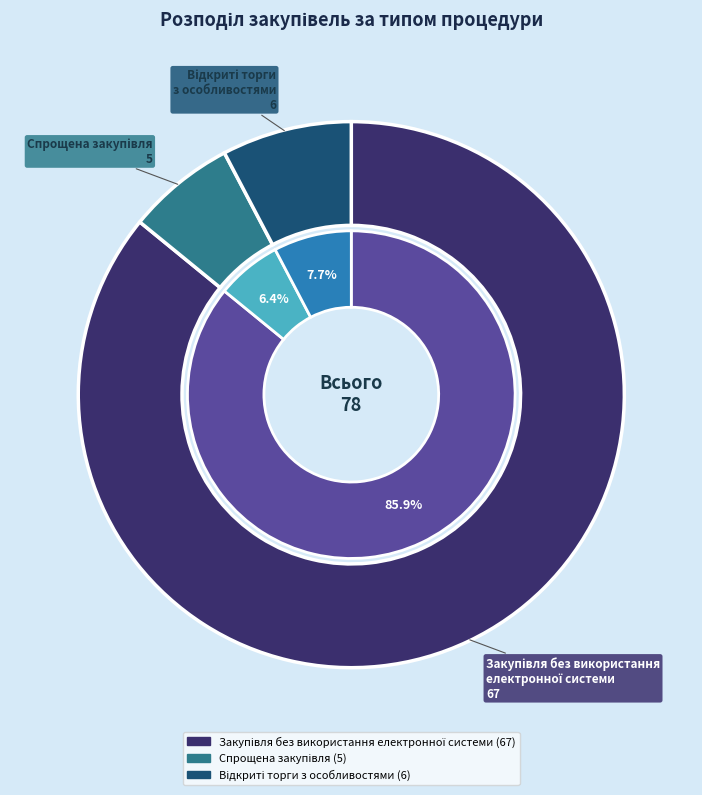

To the nearest percent, what is the difference between the largest and smallest slice percentages?

79%